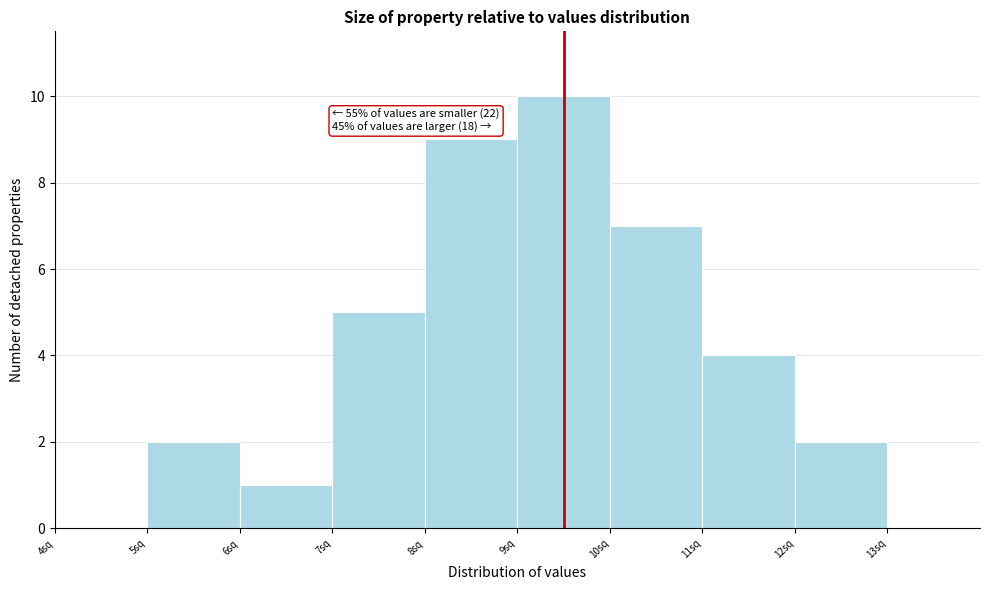

Which range on the x-axis has the tallest bar?

9 to 10